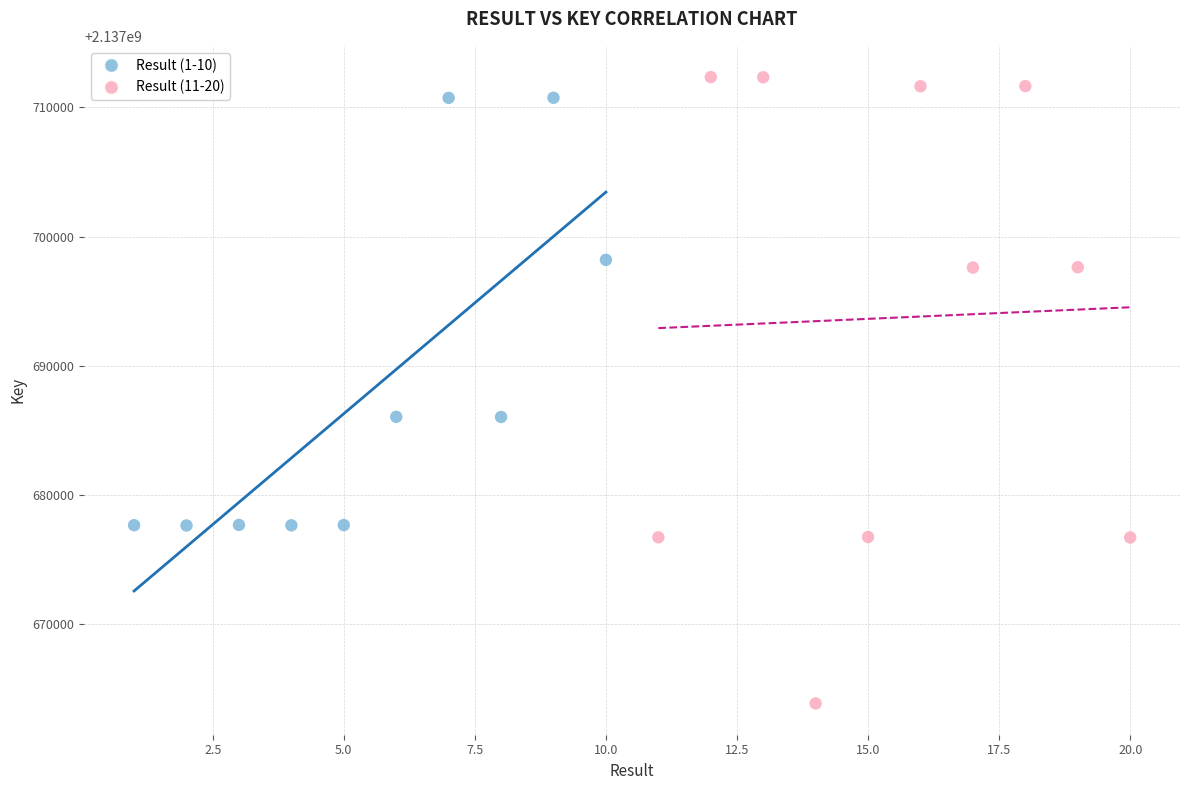

Which series contains the lowest Y value?

Result (11-20)